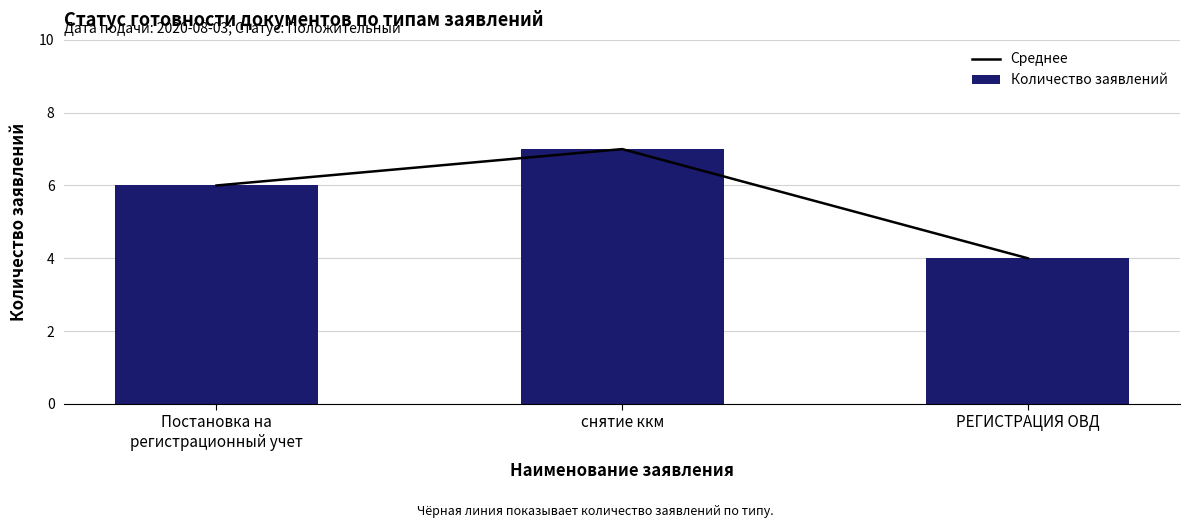

Reading left to right, extract all data points from this chart.

Среднее: Постановка на
регистрационный учет=6	снятие ккм=7	РЕГИСТРАЦИЯ ОВД=4
Количество заявлений: Постановка на
регистрационный учет=6	снятие ккм=7	РЕГИСТРАЦИЯ ОВД=4